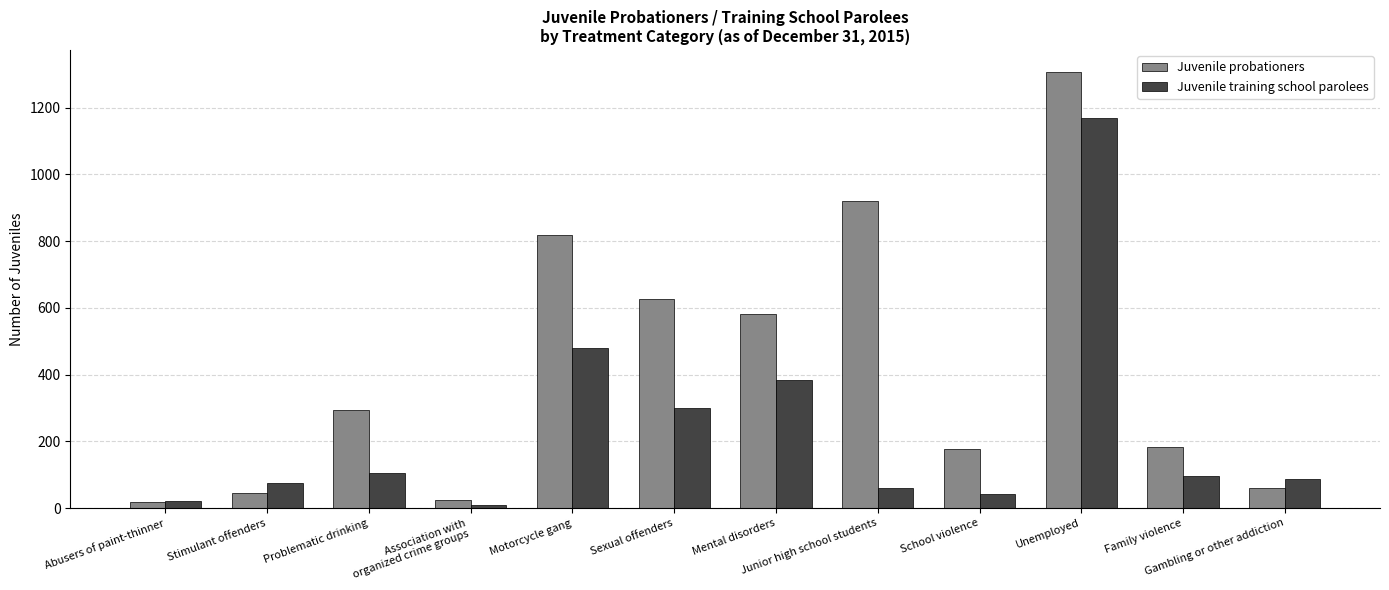

Which series has the largest total across all categories?

Juvenile probationers